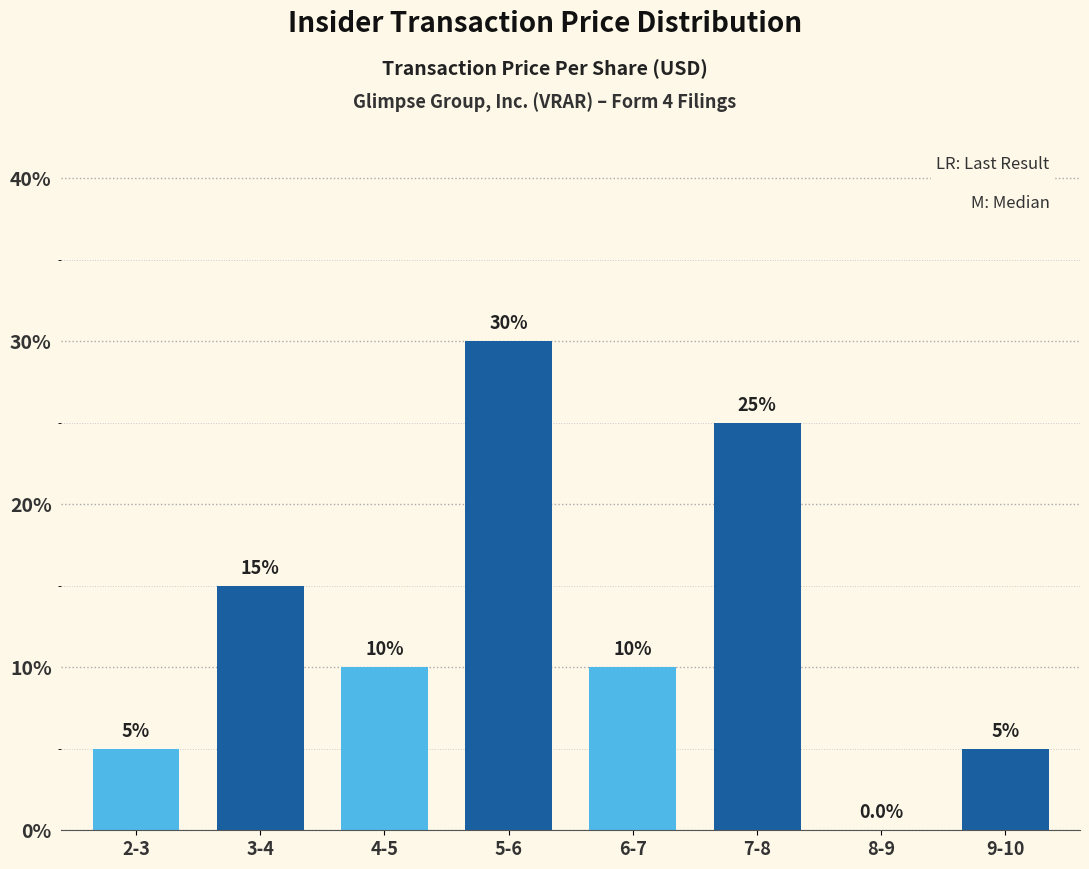

Reading left to right, what are all the values shown in this chart?

2-3=5	3-4=15	4-5=10	5-6=30	6-7=10	7-8=25	8-9=0	9-10=5